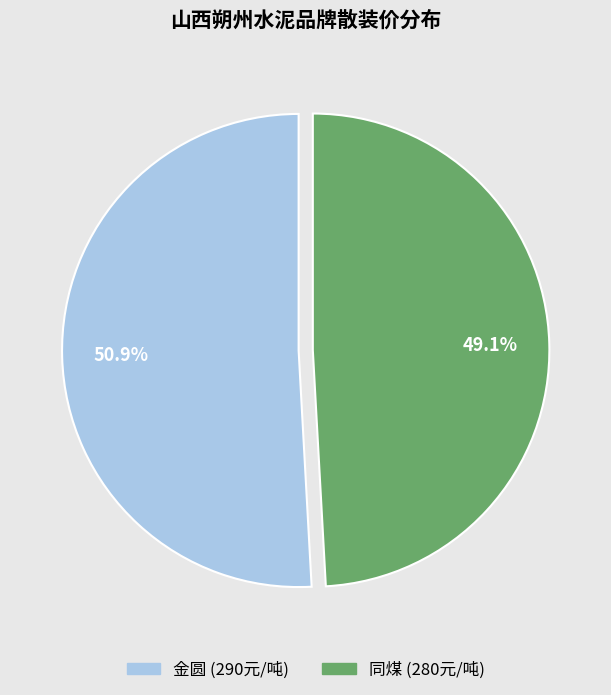

Approximately how many times larger is the value at 金圆 compared to 同煤?

1.0